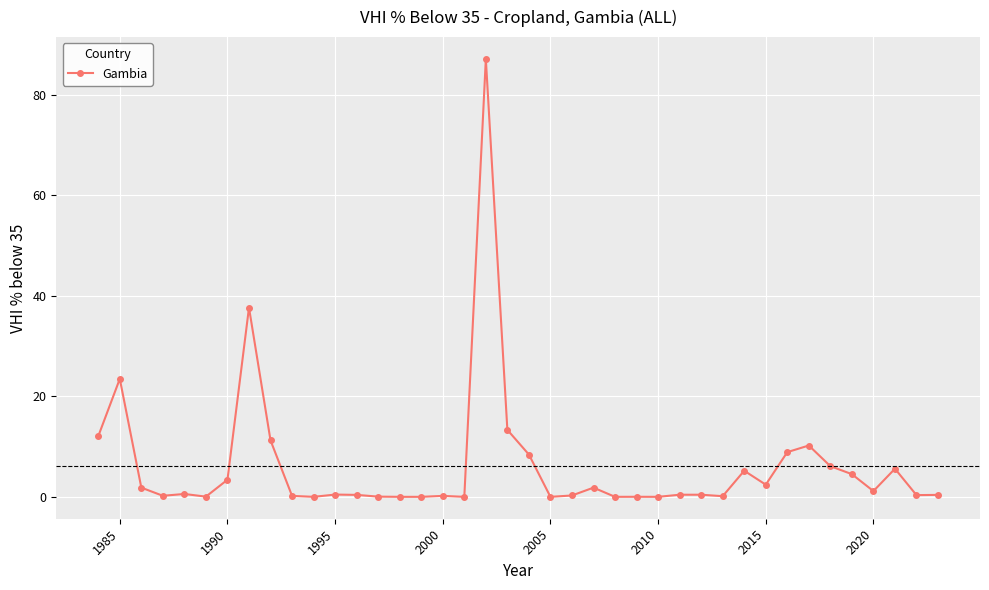

True or false: the data has more than 2 interior local peaks.

True